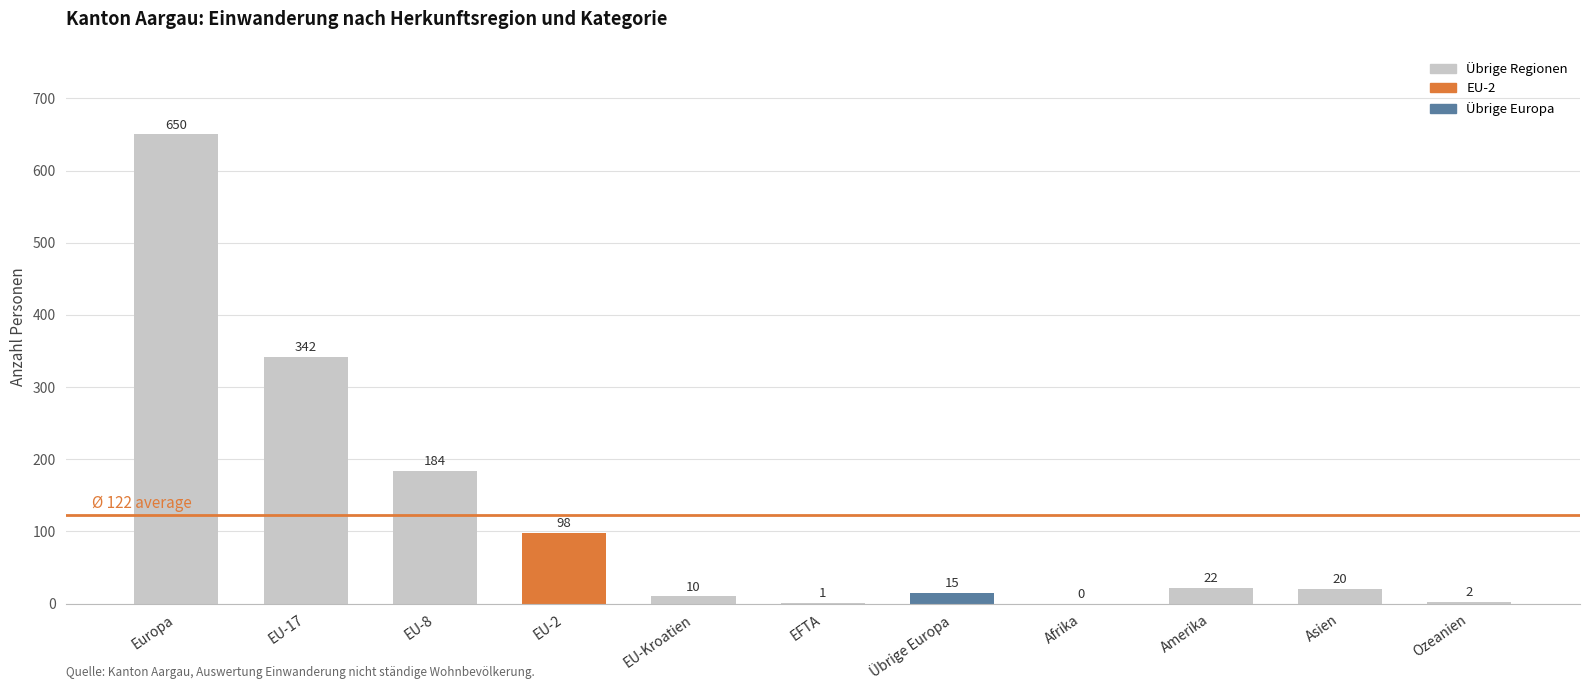

Which label corresponds to the largest value in the chart?

Europa